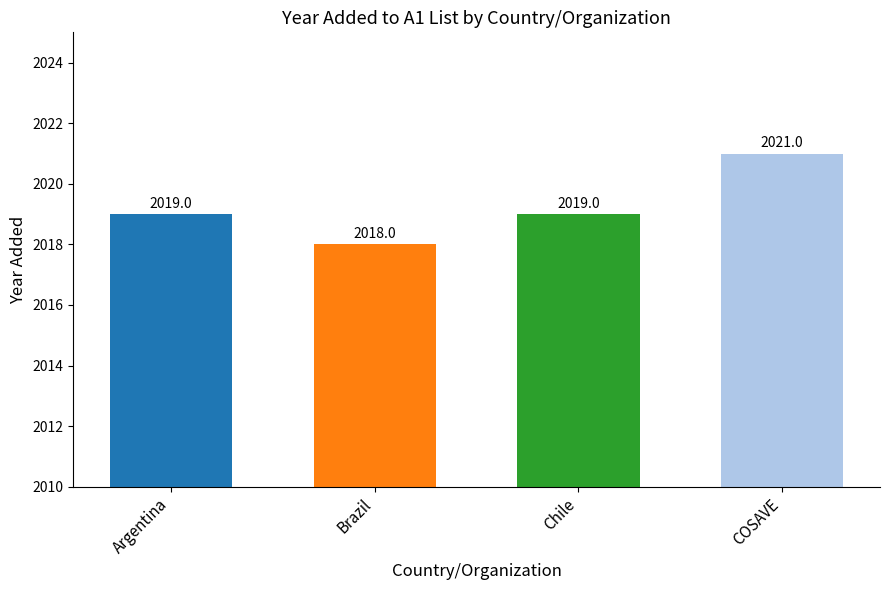

Which category has the highest value across all series?

COSAVE